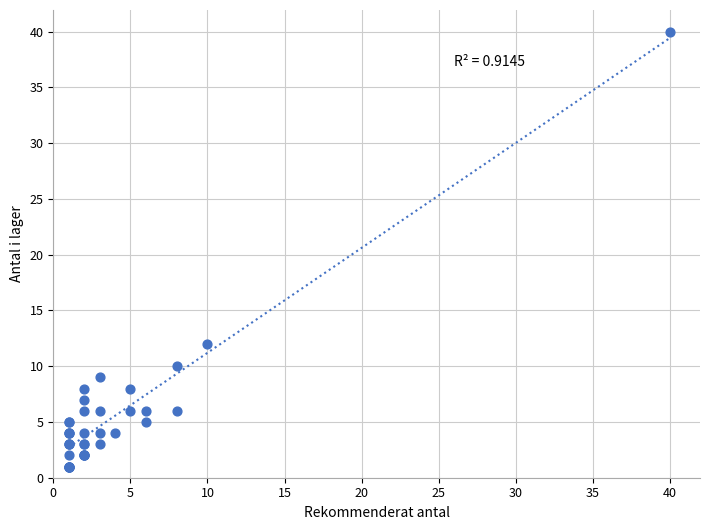

What Y value in the scatter plot is closest to 20?

12